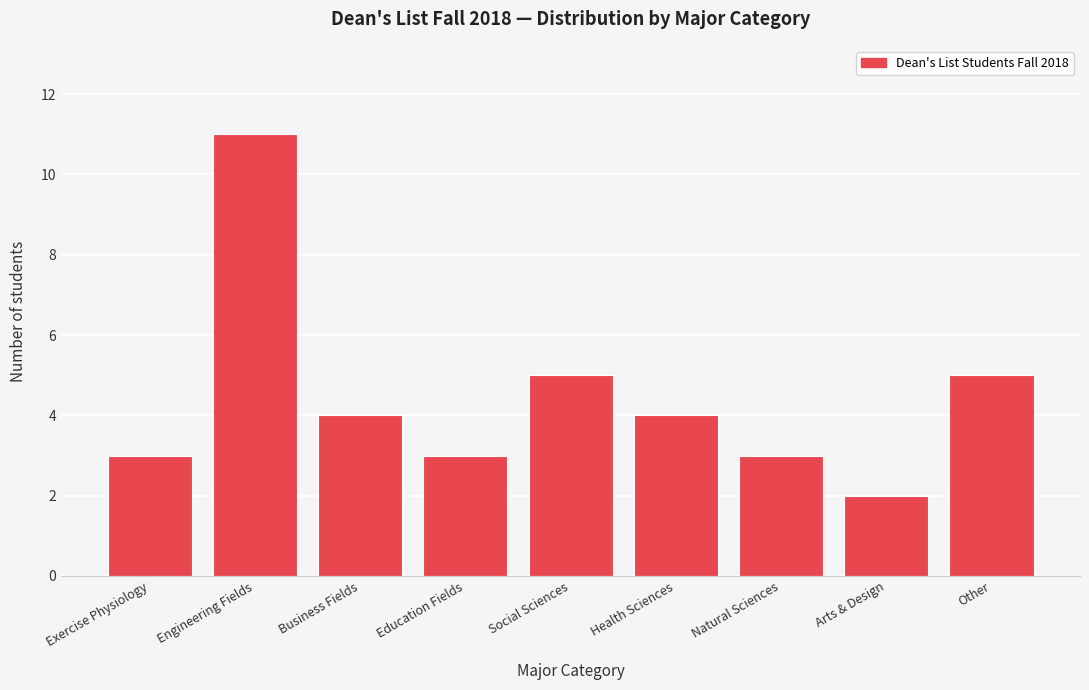

Reading left to right, transcribe all the data shown in this chart.

Exercise Physiology=3	Engineering Fields=11	Business Fields=4	Education Fields=3	Social Sciences=5	Health Sciences=4	Natural Sciences=3	Arts & Design=2	Other=5